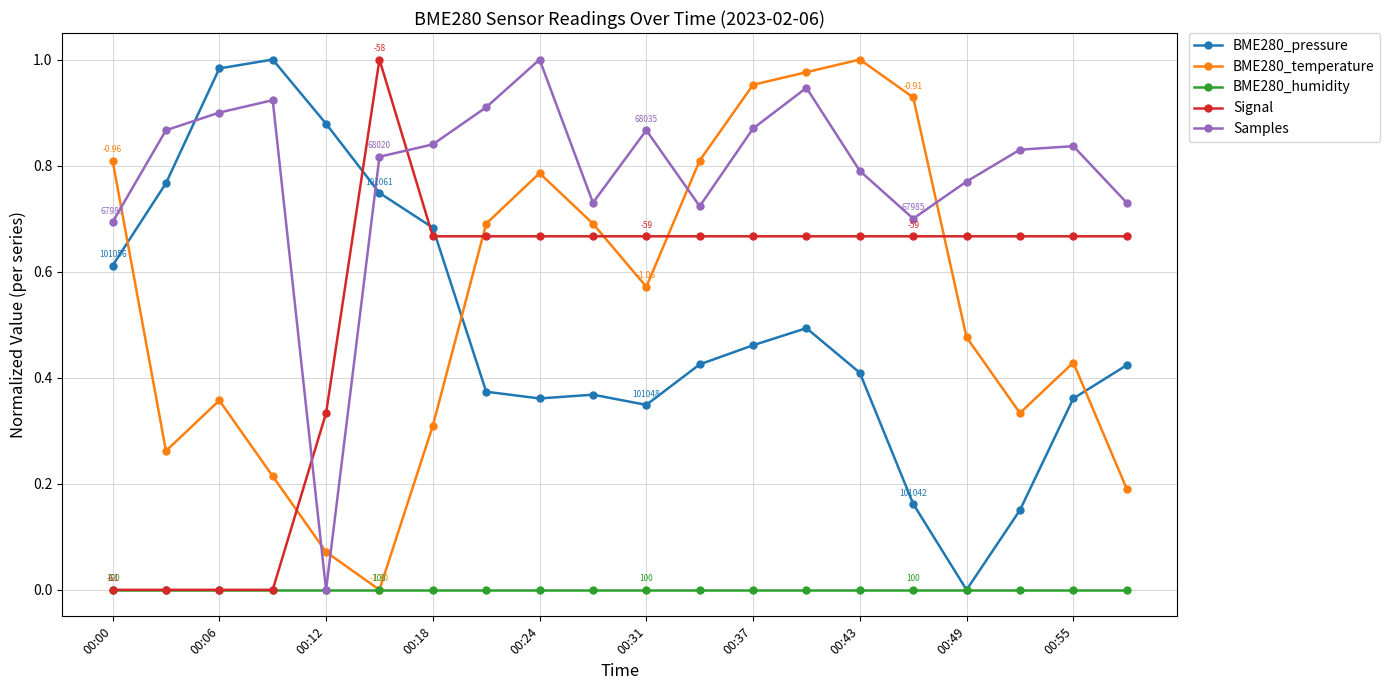

How many intersections are there between BME280_temperature and Signal?

5